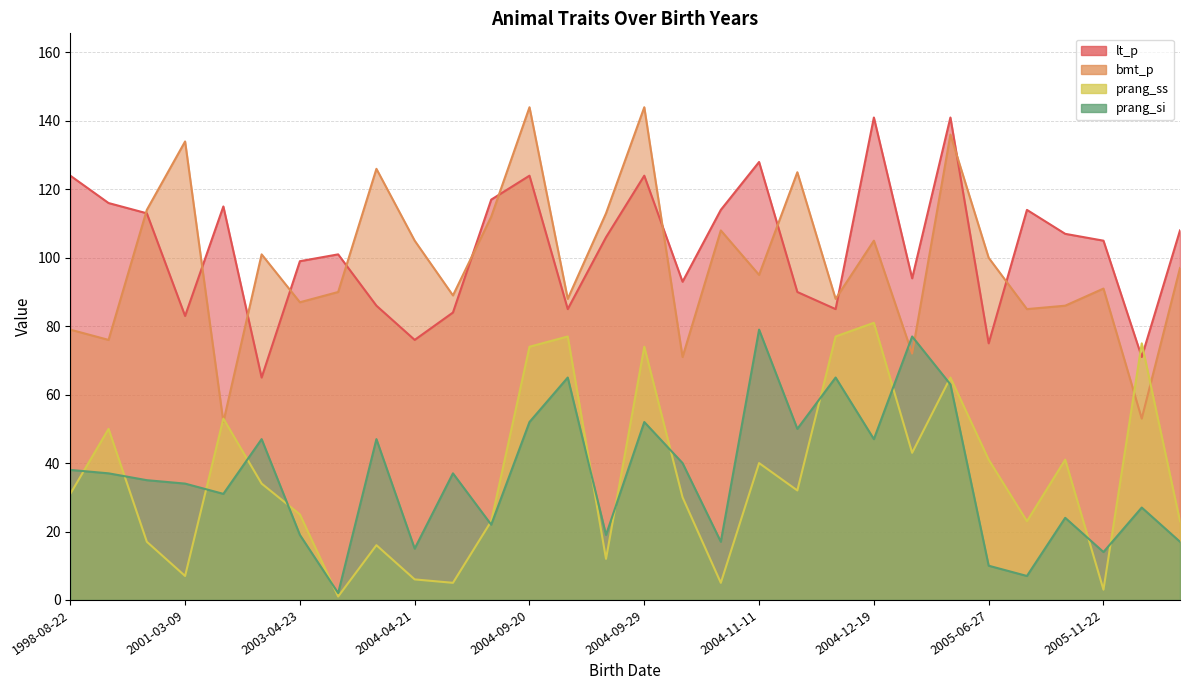

Is it true that prang_ss equals 23 at 2004-09-17?

True